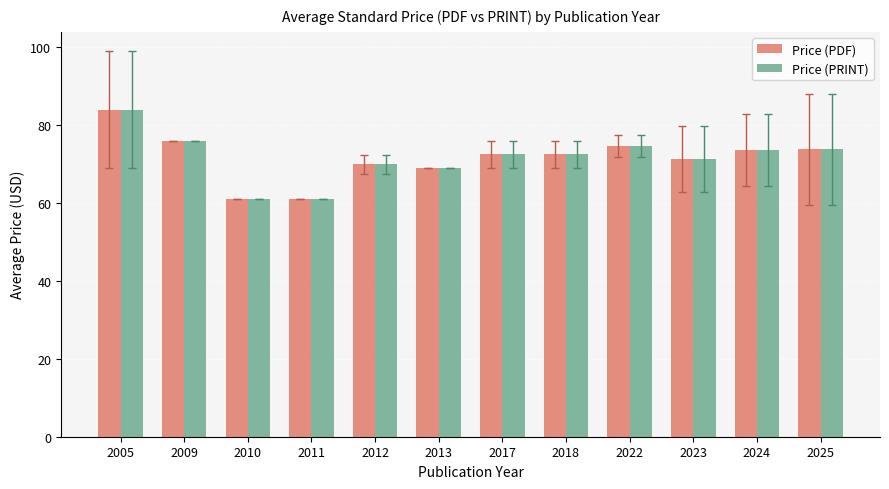

Are the bars grouped side by side (vs. stacked)?

Yes